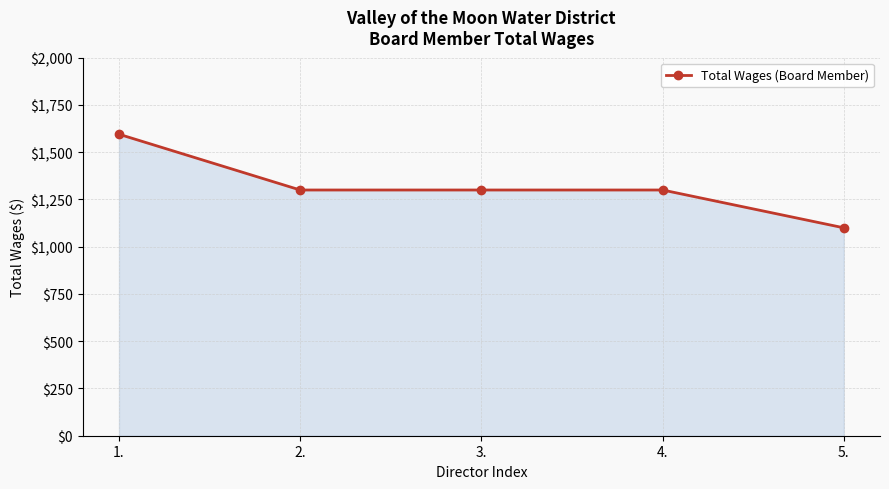

Read the value at 5., to the nearest 50.

1100